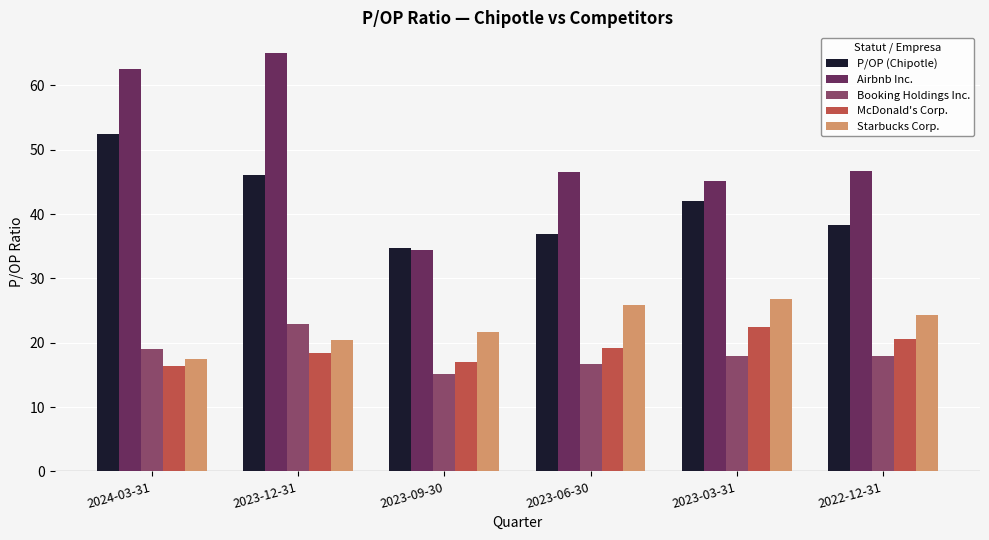

What is the spread (max minus min) of values at 2022-12-31?

28.9